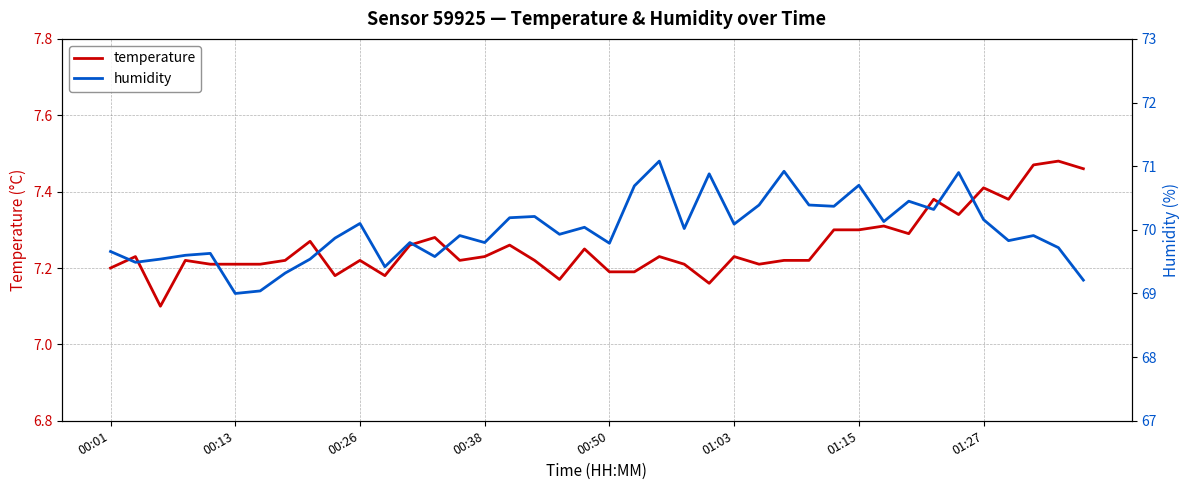

Is it true that temperature equals 7.3 at 12?

True